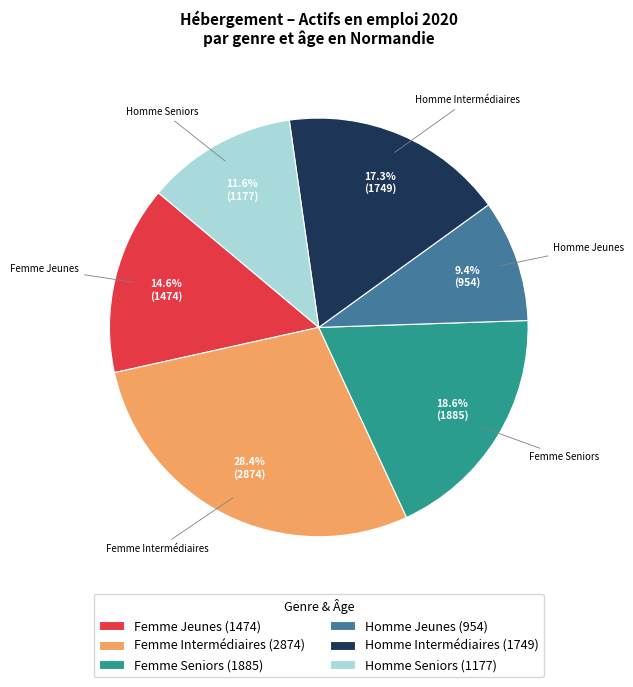

To the nearest percent, what portion does Femme Intermédiaires represent?

28%